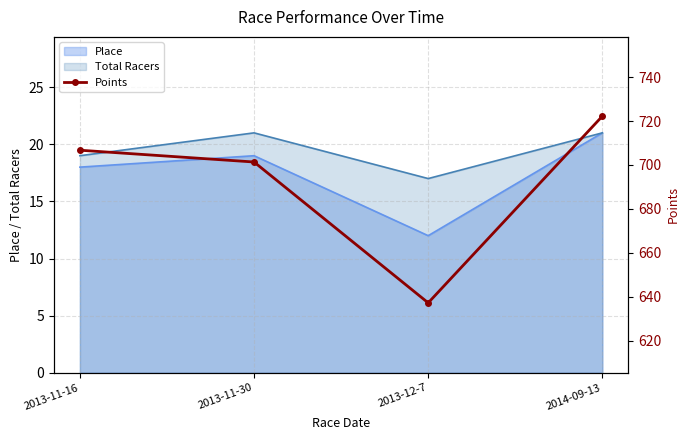

What is the change in value from 2013-11-16 to 2013-12-7?

-69.5